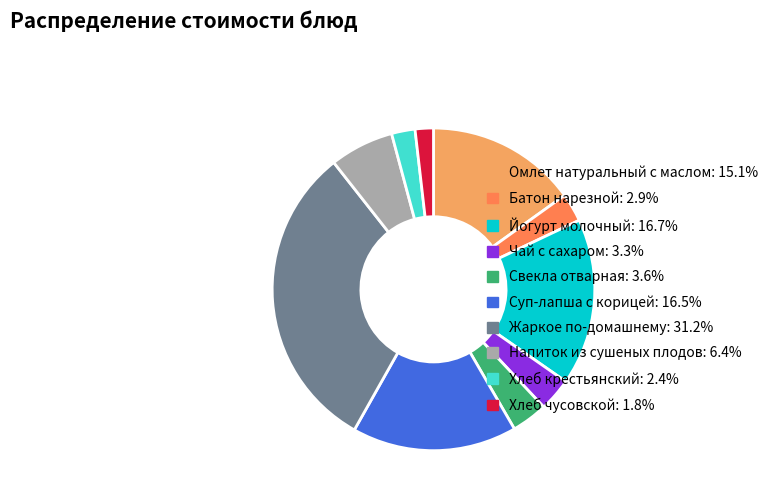

Which slice is the smallest?

Хлеб чусовской